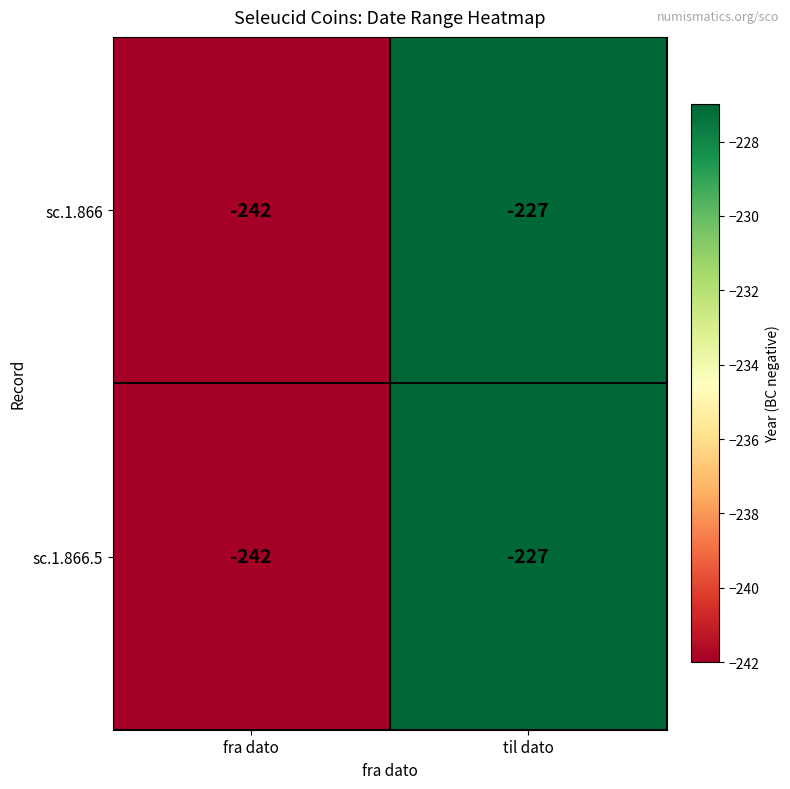

Rank the categories by sc.1.866.5 value from highest to lowest.

til dato, fra dato